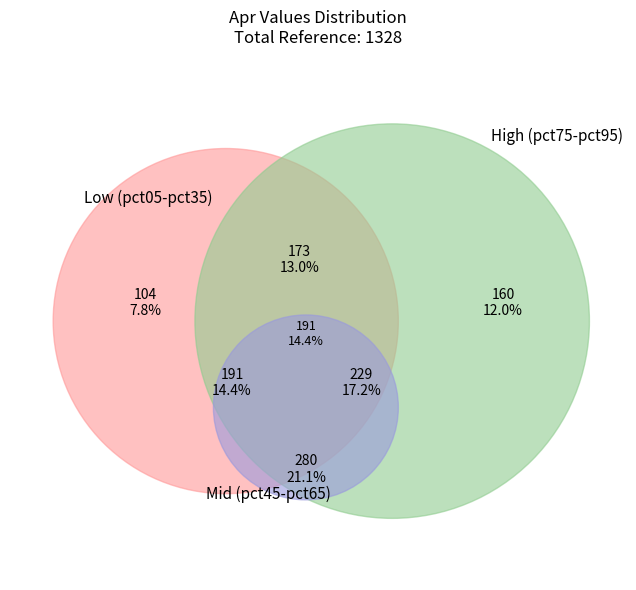

Is pct65 the majority of the pie?

No